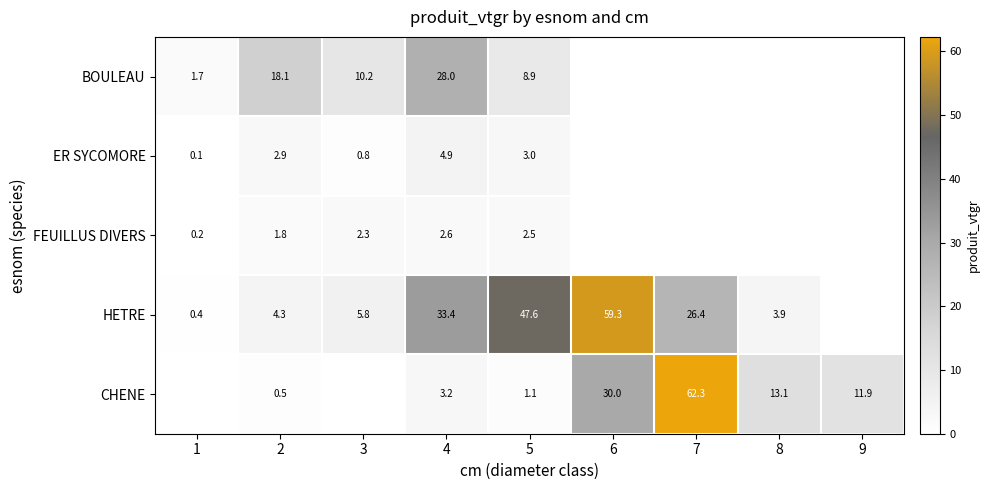

The value of FEUILLUS DIVERS at 1 is 0.2. True or false?

True